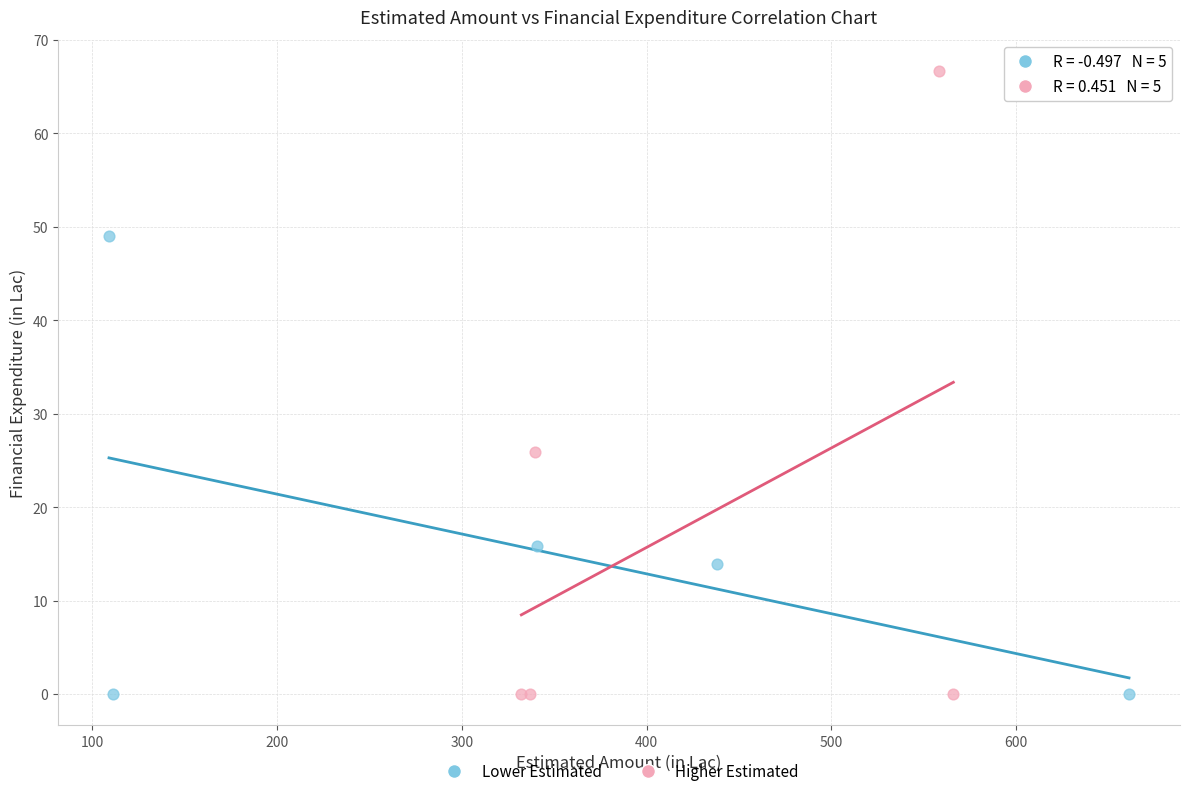

Which series contains the highest Y value?

Higher Estimated